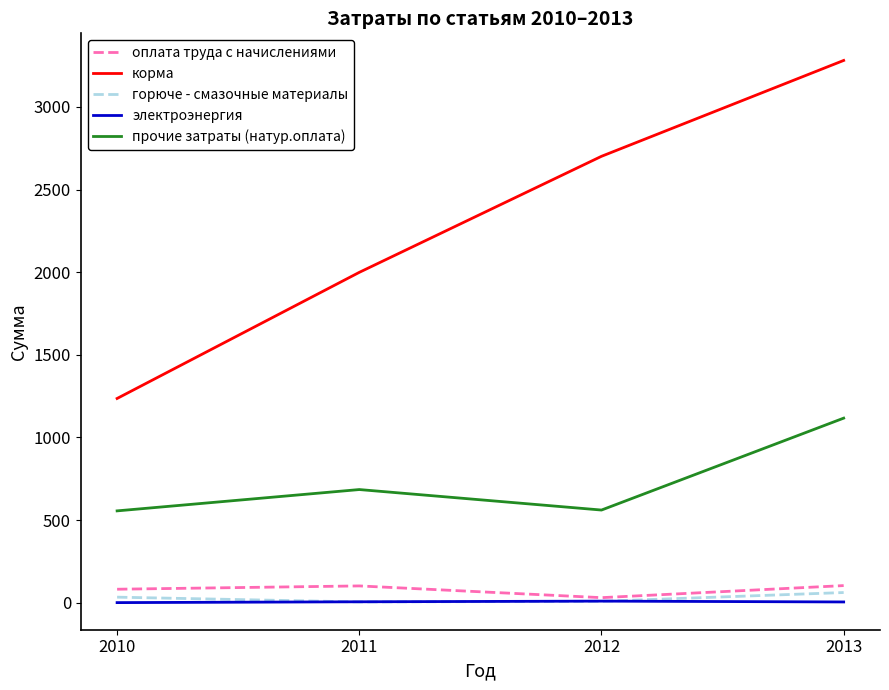

Which series has the largest range (max minus min)?

корма